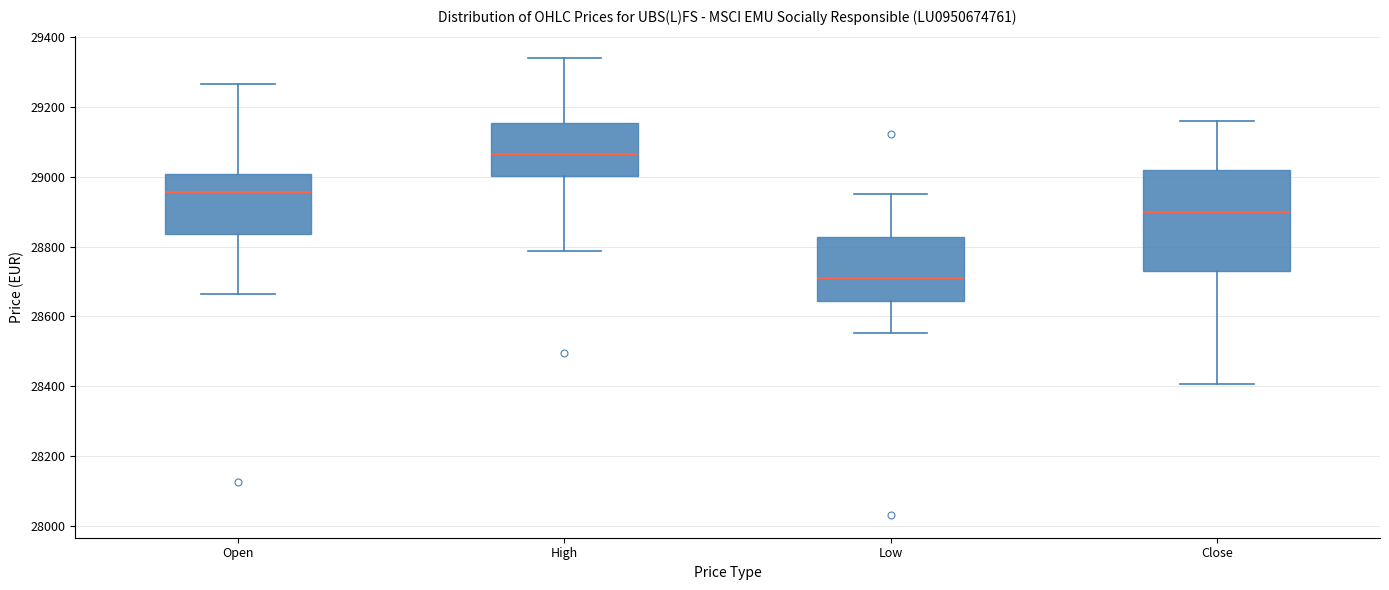

Reading left to right, read every box against the y-axis: the position of its median line, the range the box covers, and the ends of its whiskers. The values are not printed on the chart, so give them approximately, as read against the axis.

Open: median 28960, box 28840 to 29000, whiskers 28660 to 29260
High: median 29060, box 29000 to 29160, whiskers 28780 to 29340
Low: median 28720, box 28640 to 28820, whiskers 28560 to 28960
Close: median 28900, box 28720 to 29020, whiskers 28400 to 29160